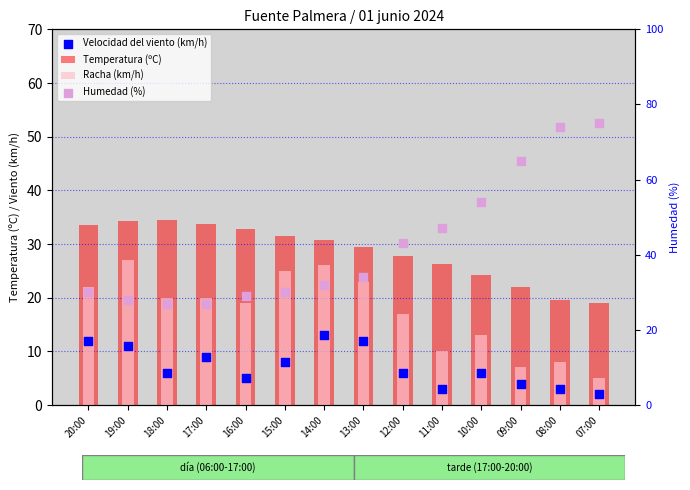

Which series has the largest total across all categories?

Humedad (%)